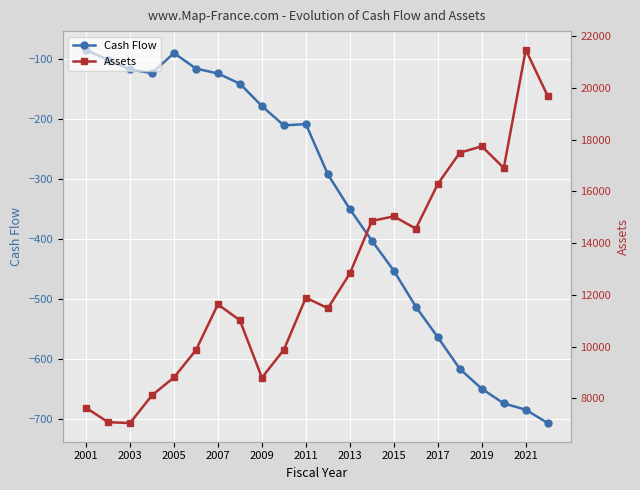

At which category does Cash Flow reach its first local peak?

2005